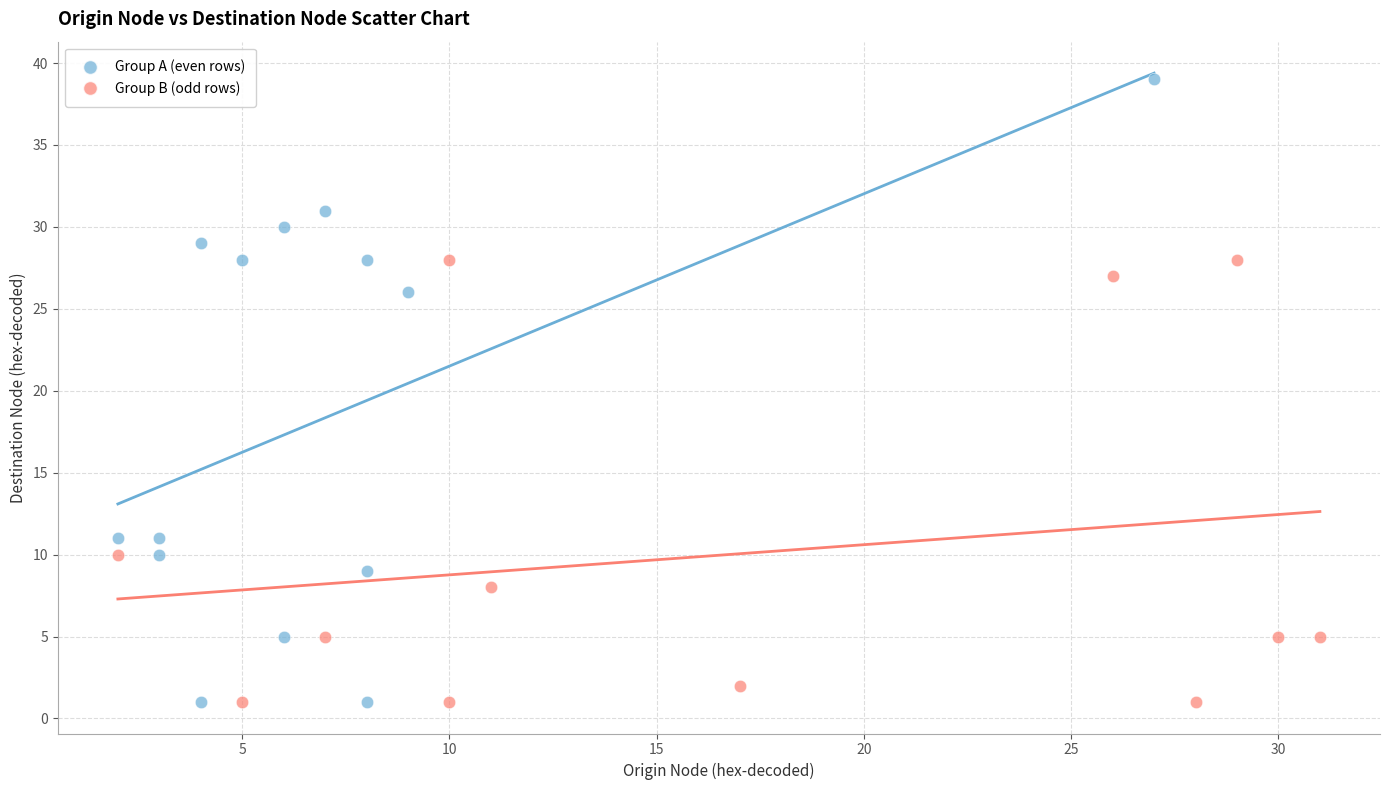

What are all the series names shown in the legend?

Group A (even rows), Group B (odd rows)